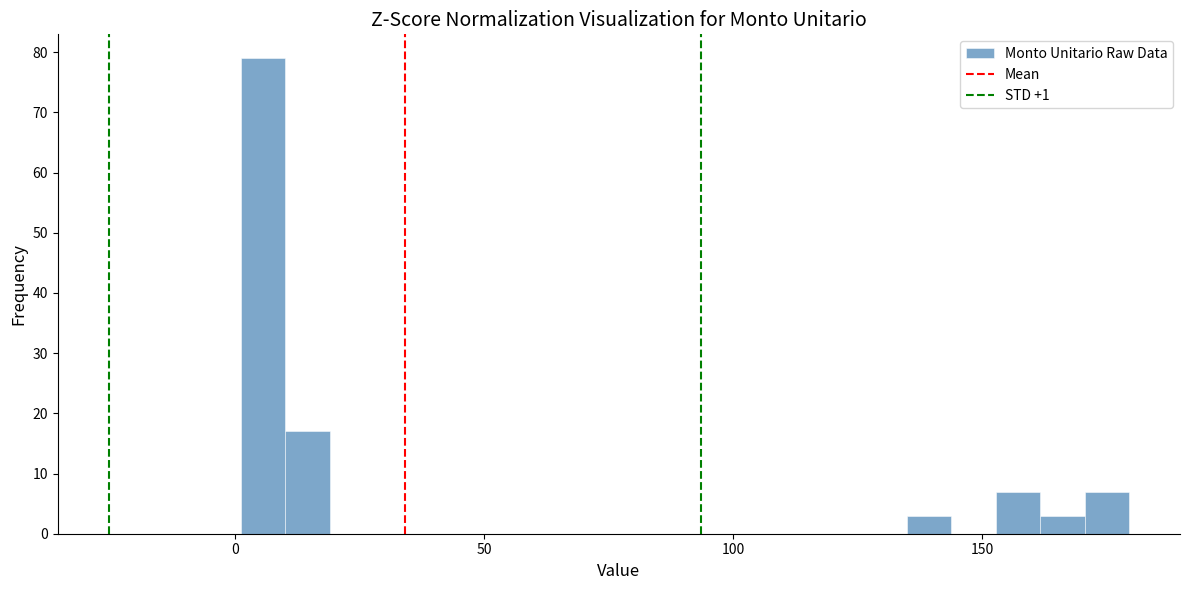

Around what value on the x-axis is the tallest bar? Give the approximate position of its centre, as read against the axis.

5